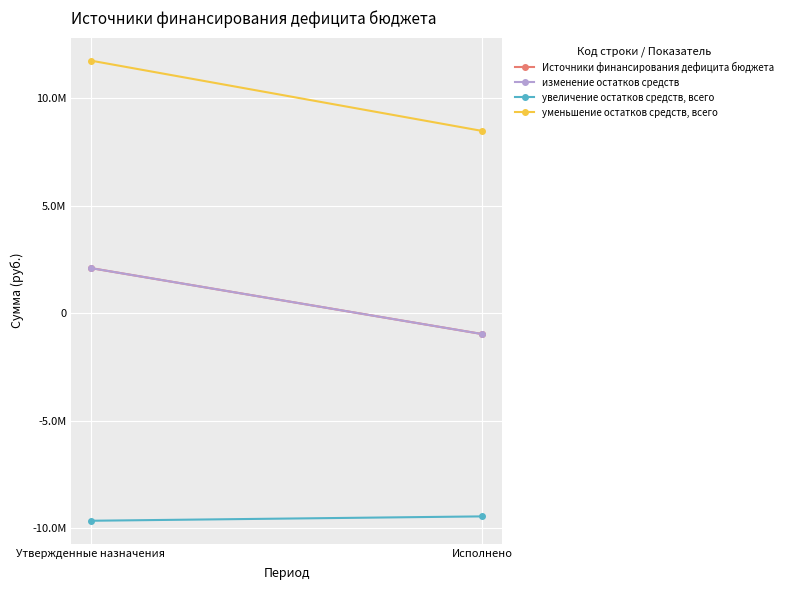

Read the Источники финансирования дефицита бюджета value at Утвержденные назначения.

2100200.0